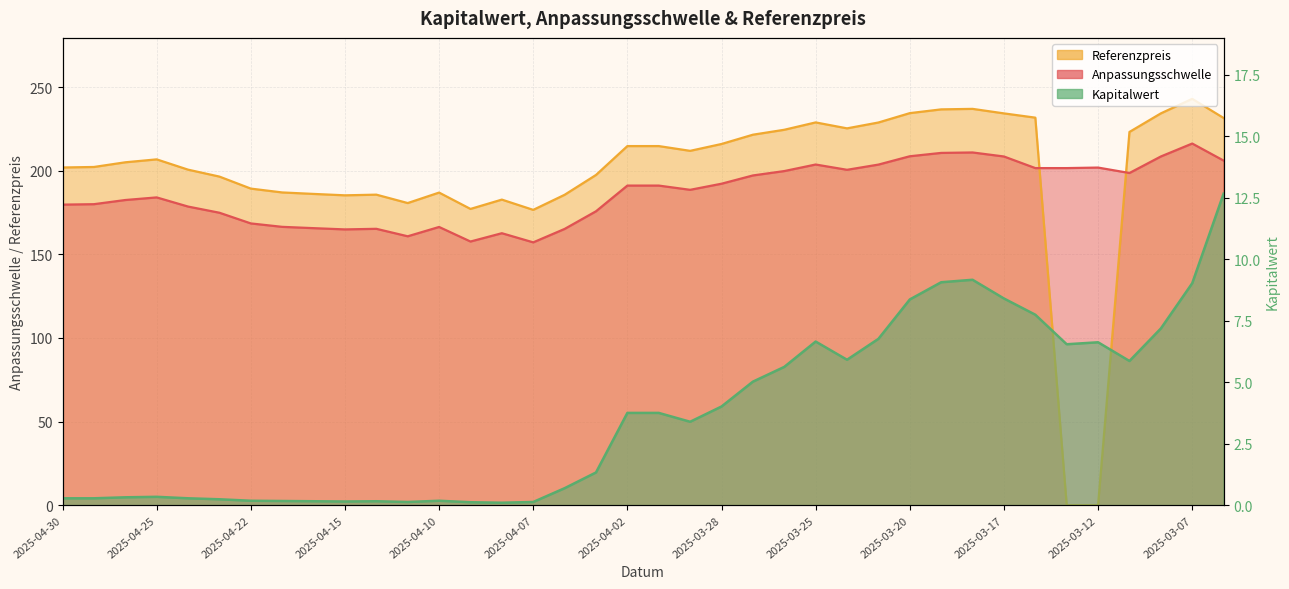

True or false: Anpassungsschwelle and Referenzpreis cross at least once.

True